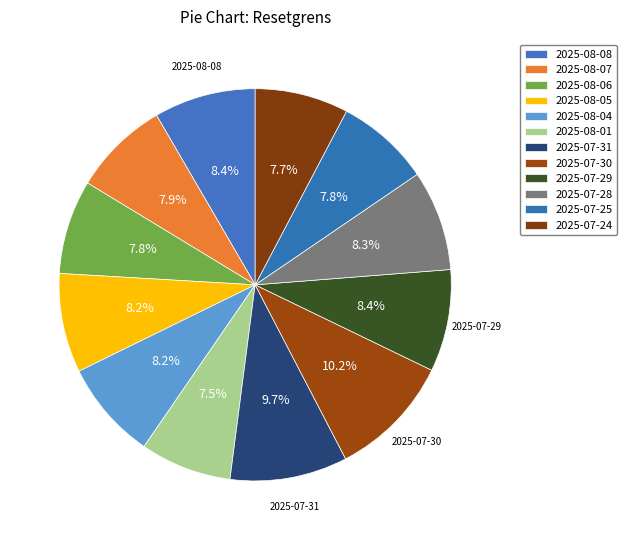

Combined, what portion of the pie is 2025-07-30 and 2025-07-24?

17.9%